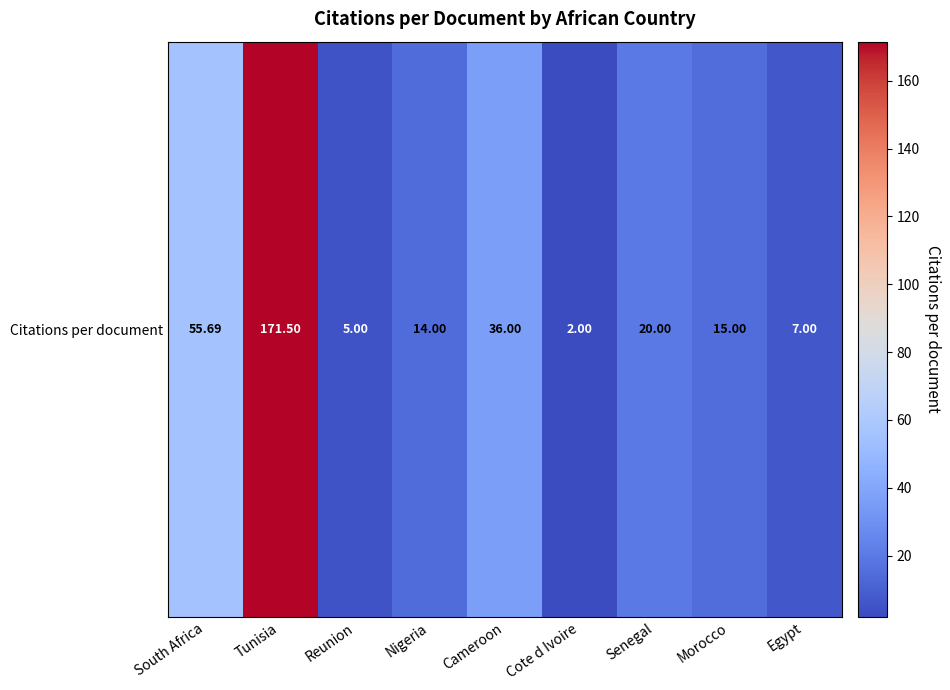

The chart shows a value of 7.3 at Nigeria. True or false?

False